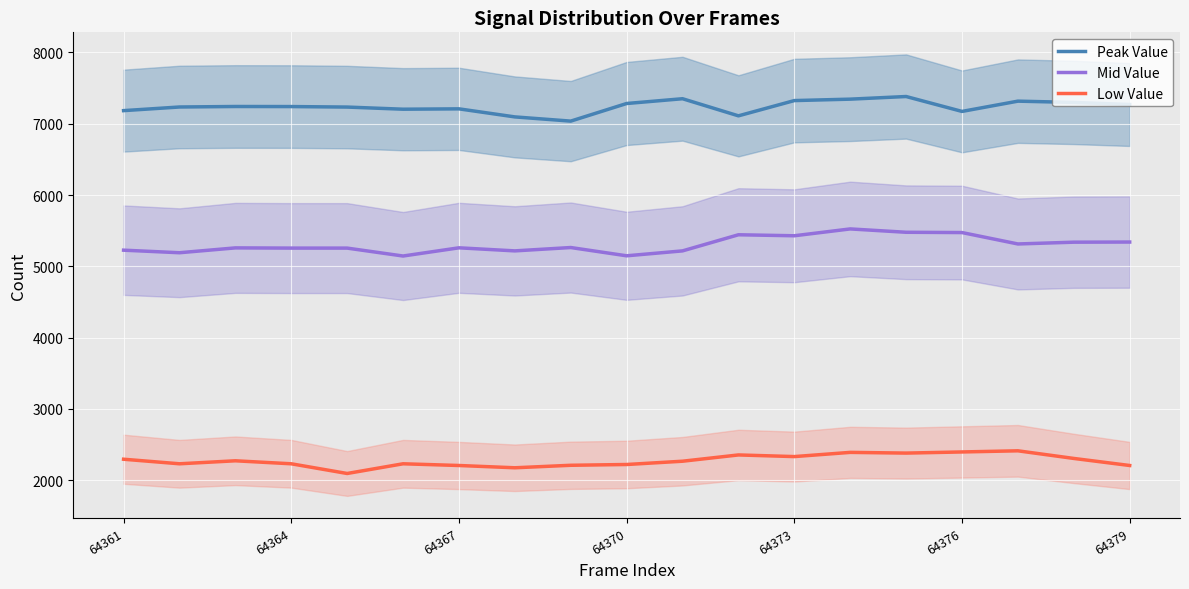

What is the value of the Low Value point at the 5th from the left?

2095